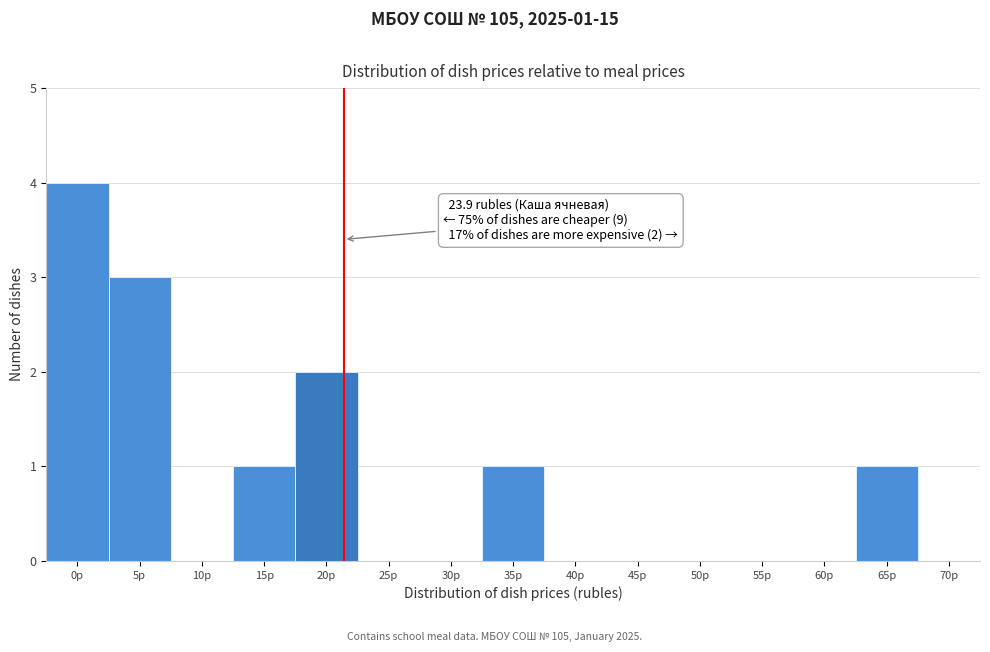

Reading left to right, transcribe all the data shown in this chart.

0р=4	5р=3	10р=0	15р=1	20р=2	25р=0	30р=0	35р=1	40р=0	45р=0	50р=0	55р=0	60р=0	65р=1	70р=0